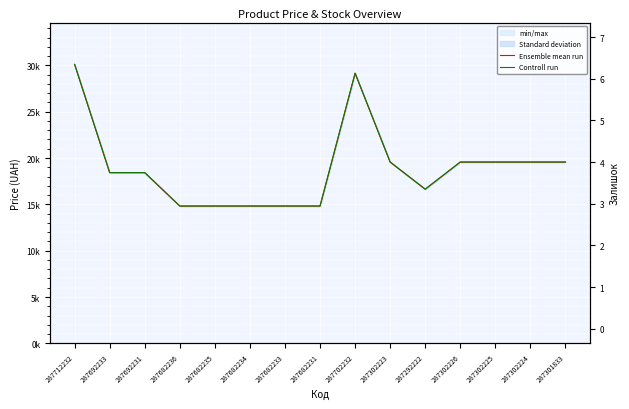

What is the difference between the maximum and minimum values in the Ensemble mean run series?

15285.2